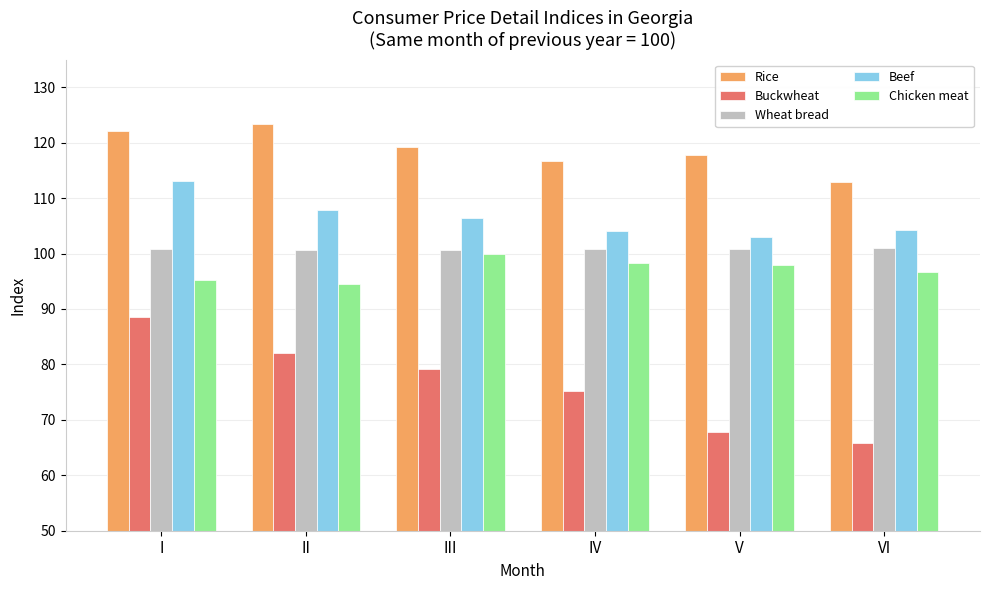

What is the sum of the Chicken meat values at VI and II?

191.2